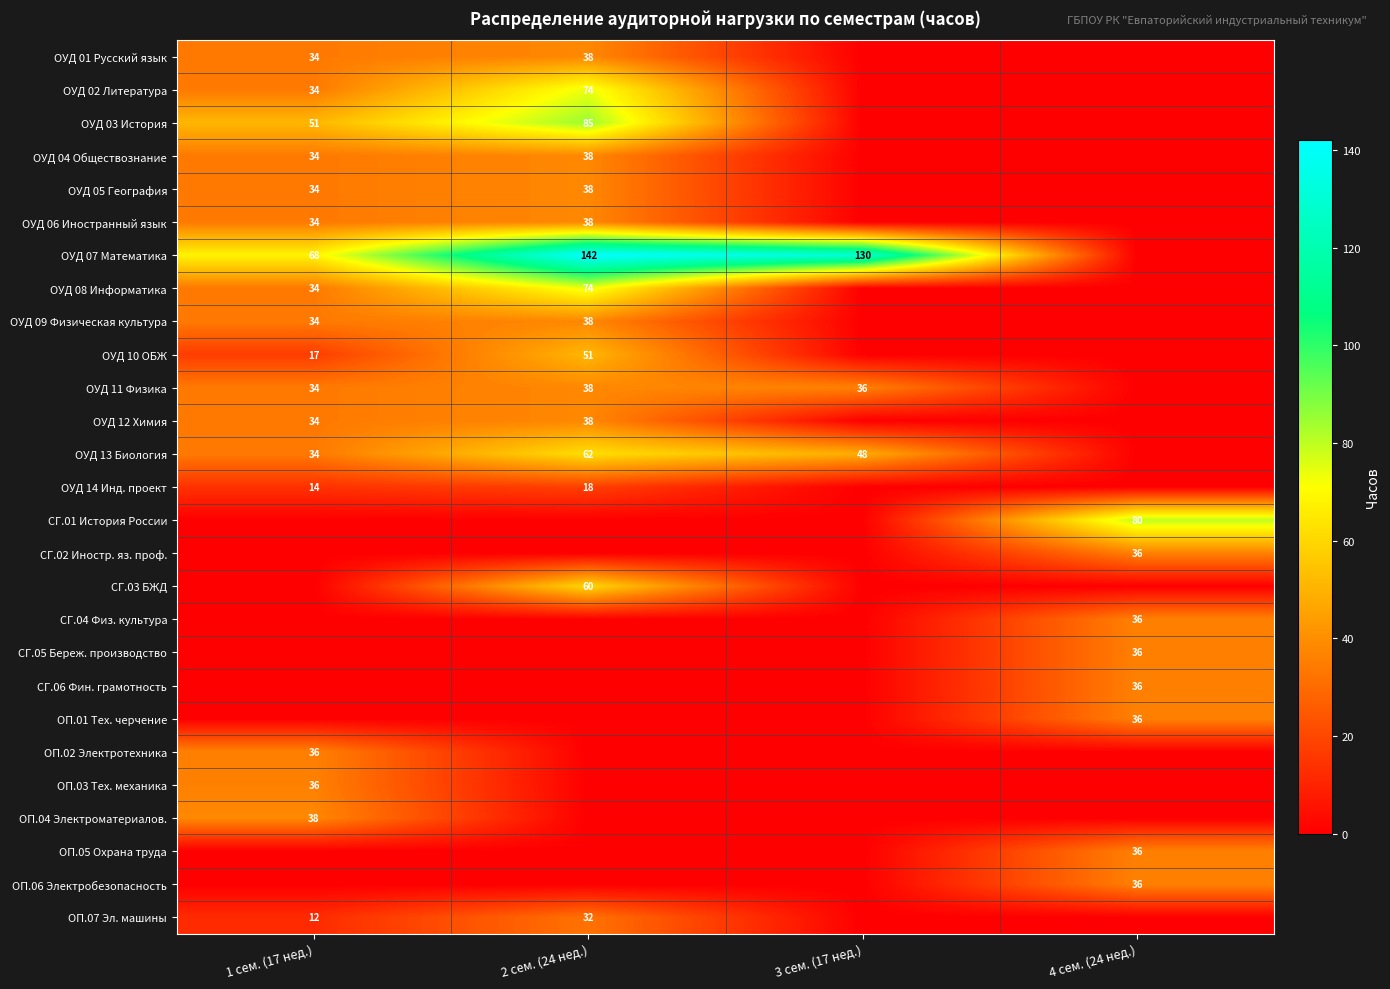

Is it true that ОУД 13 Биология equals 34 at 1 сем. (17 нед.)?

True